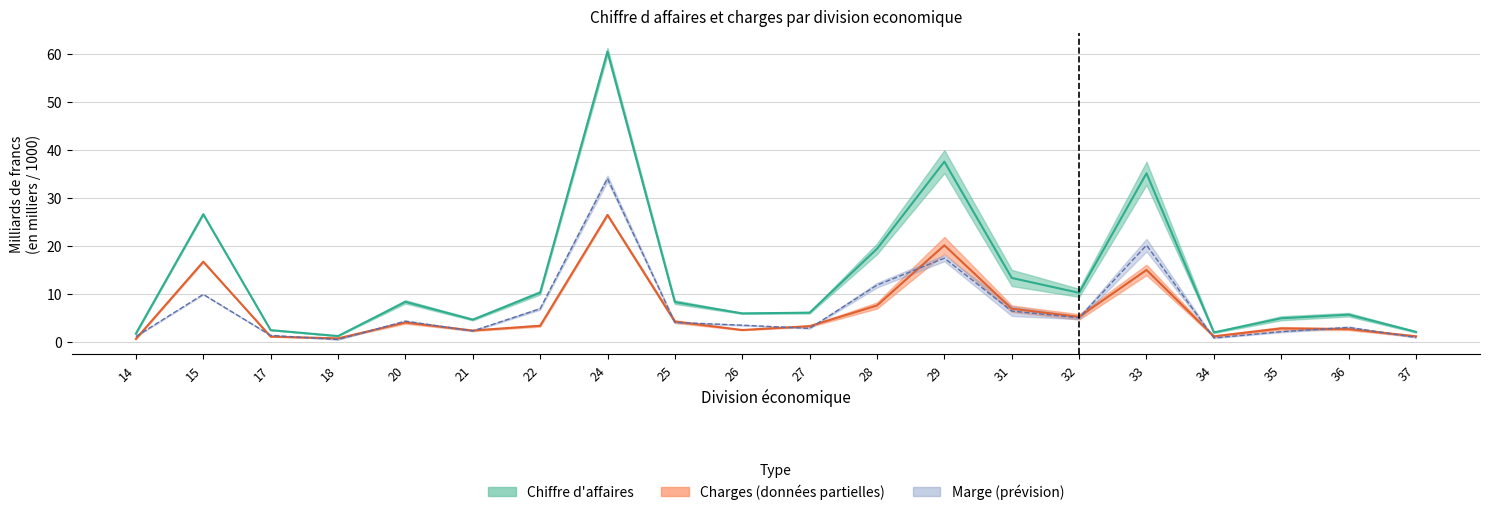

What is the lowest value of the Charges 2006 series?

0.6